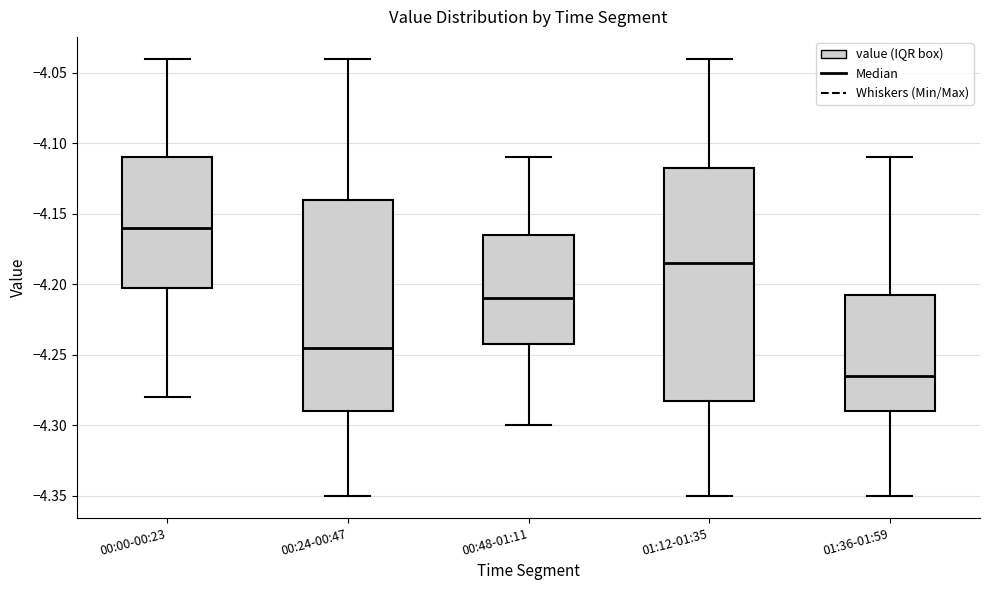

Reading left to right, transcribe this box plot: for each box, give where its median line is, the range the box spans, and where its two whiskers end, as read against the y-axis. The values are not printed on the chart, so give them approximately, as read against the axis.

00:00-00:23: median -4.160, box -4.200 to -4.110, whiskers -4.280 to -4.040
00:24-00:47: median -4.245, box -4.290 to -4.140, whiskers -4.350 to -4.040
00:48-01:11: median -4.210, box -4.240 to -4.165, whiskers -4.300 to -4.110
01:12-01:35: median -4.185, box -4.280 to -4.115, whiskers -4.350 to -4.040
01:36-01:59: median -4.265, box -4.290 to -4.205, whiskers -4.350 to -4.110